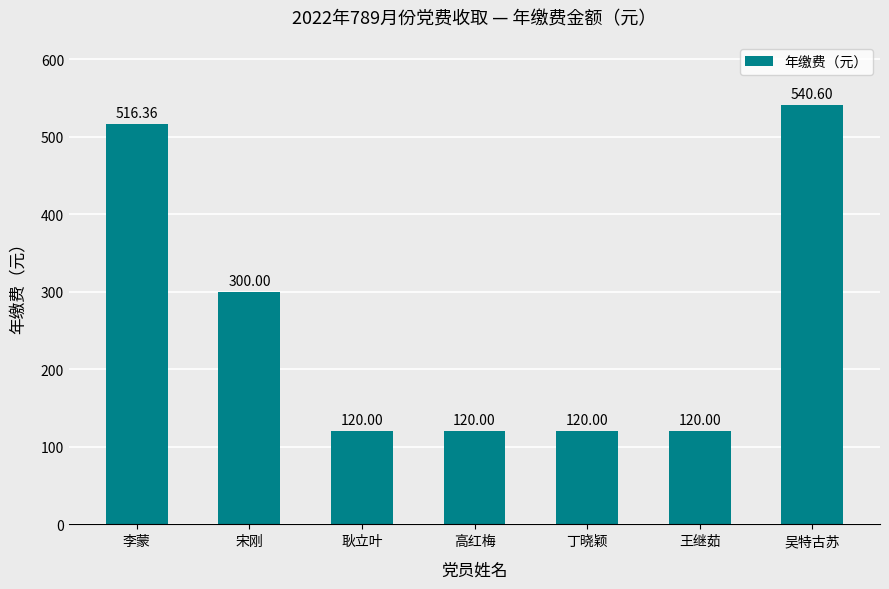

What is the change in value from 李蒙 to 耿立叶?

-396.4